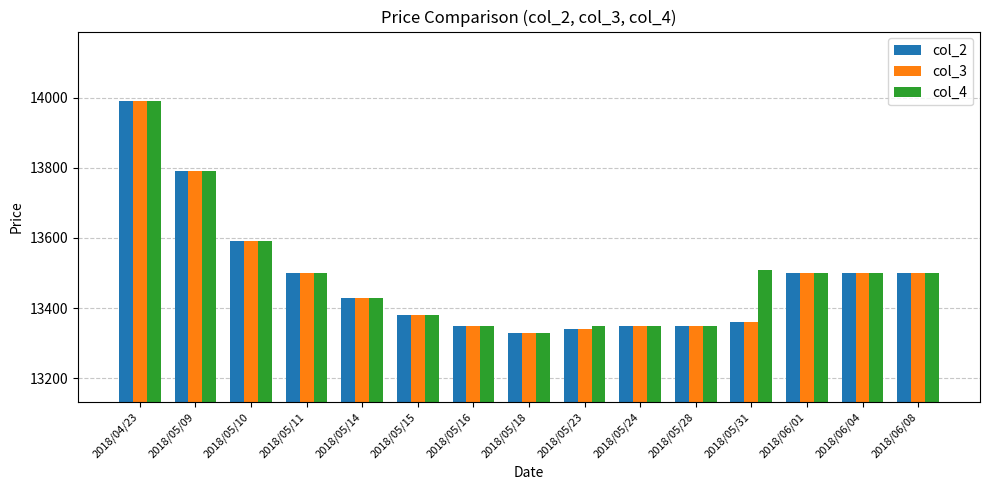

What is the difference between the col_2 values at 2018/05/11 and 2018/05/18?

170